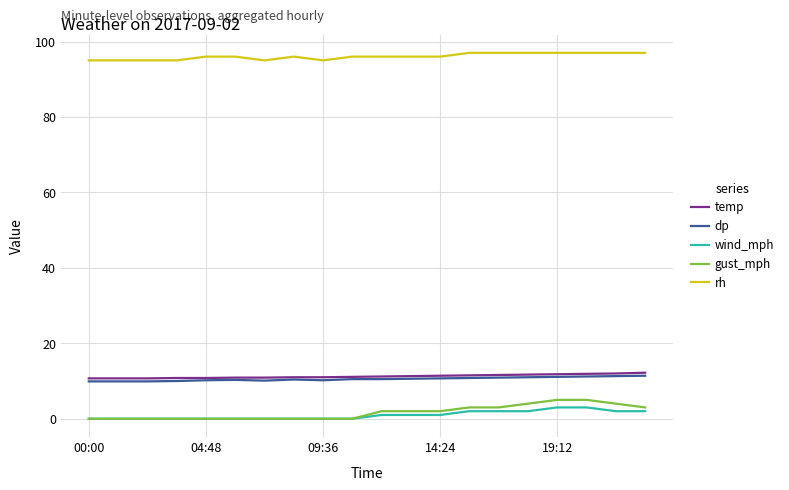

What is the maximum value for wind_mph?

3.0